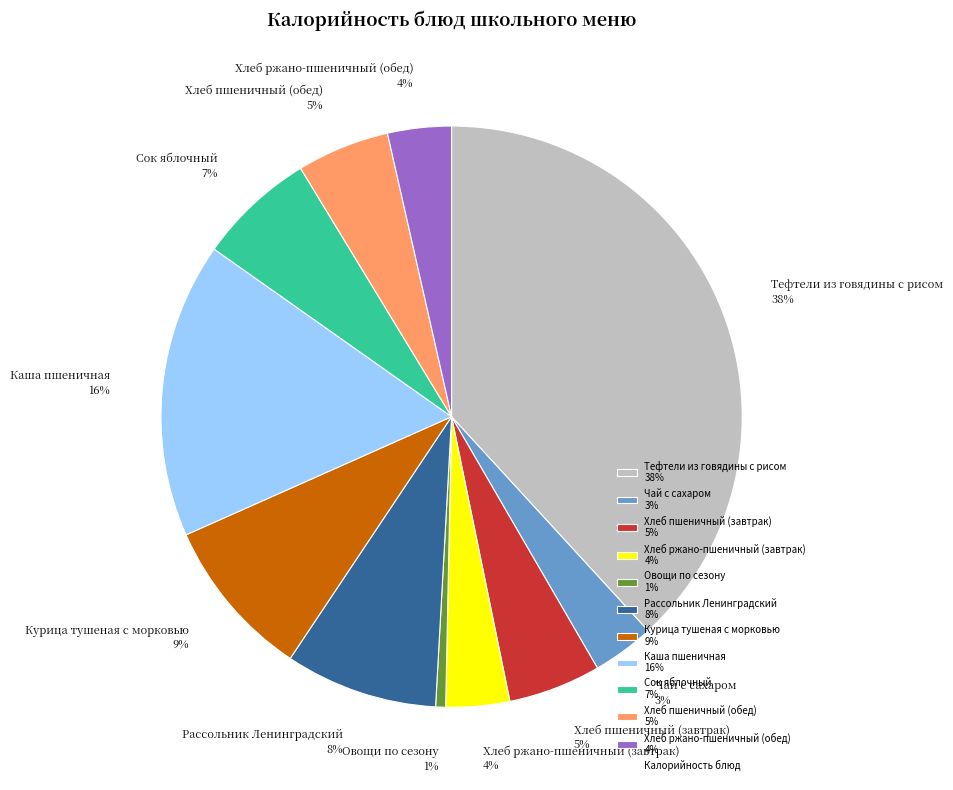

What percentage is the Сок яблочный slice, to the nearest percent?

7%